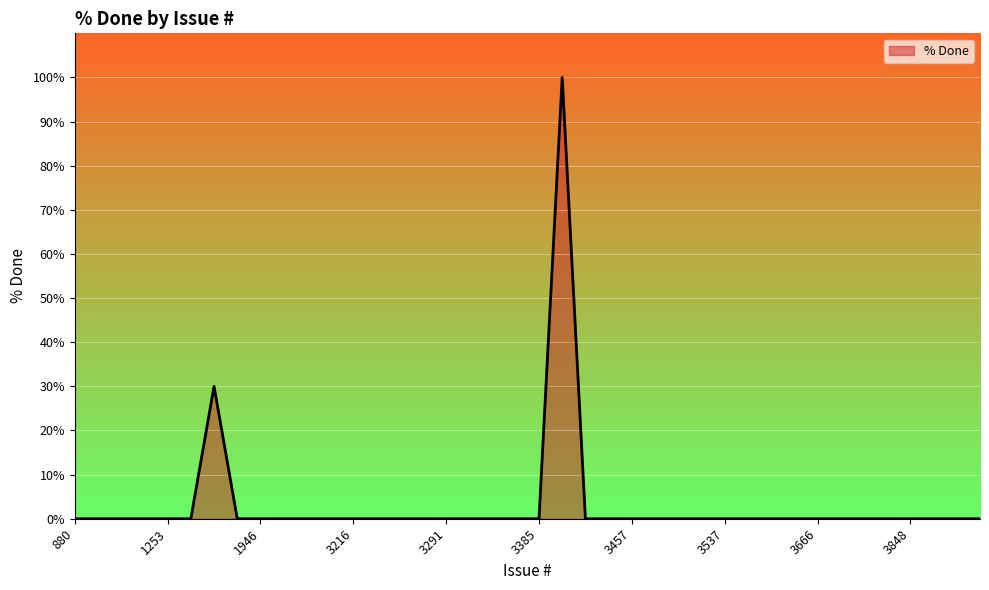

Reading left to right, what are all the values shown in this chart?

880=0	955=0	1234=0	1251=0	1253=0	1510=0	1623=30	1635=0	1946=0	2084=0	2950=0	2995=0	3216=0	3267=0	3273=0	3285=0	3291=0	3331=0	3332=0	3350=0	3385=0	3402=100	3415=0	3432=0	3457=0	3458=0	3495=0	3504=0	3537=0	3567=0	3617=0	3646=0	3666=0	3677=0	3692=0	3727=0	3848=0	3867=0	3877=0	3878=0